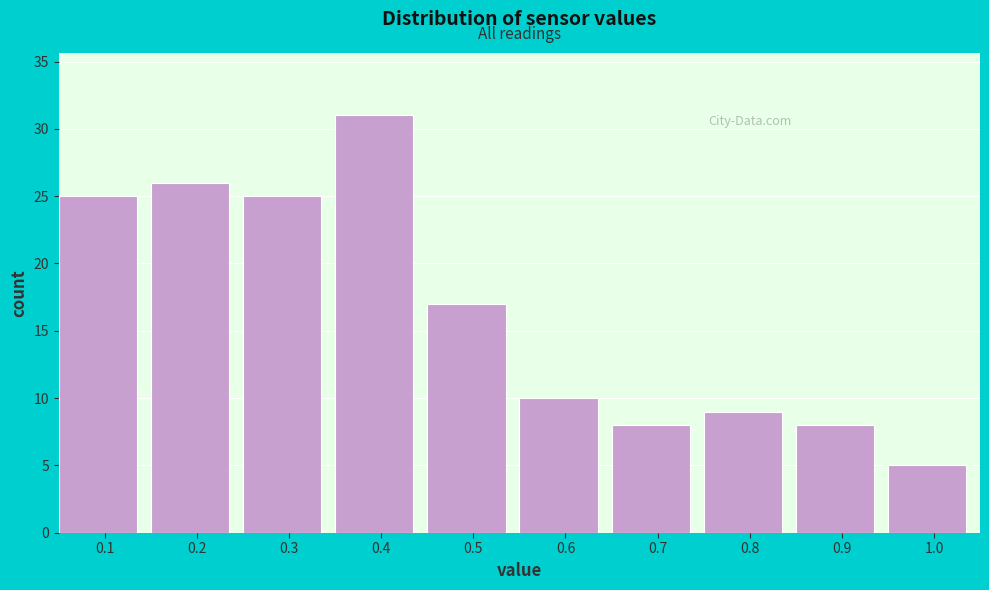

What is the height of the bar covering 0.75 to 0.85 on the x-axis? The values are not printed on the chart, so give them approximately, as read against the axis.

9